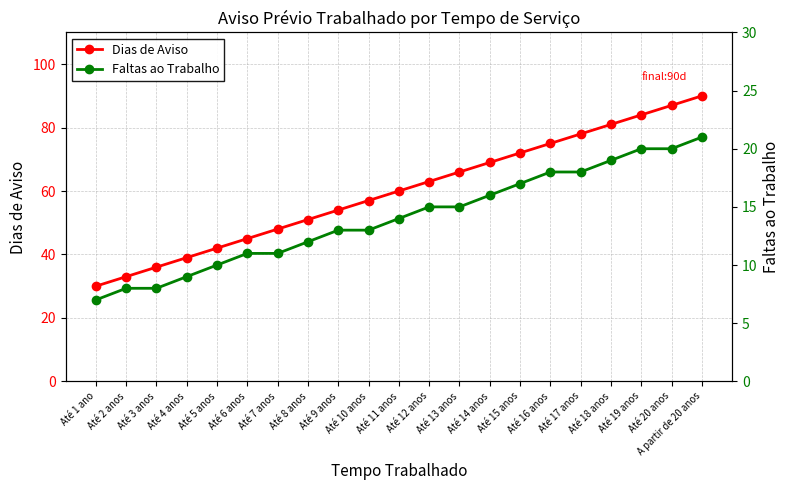

What is the total value across all series at Até 5 anos?

52